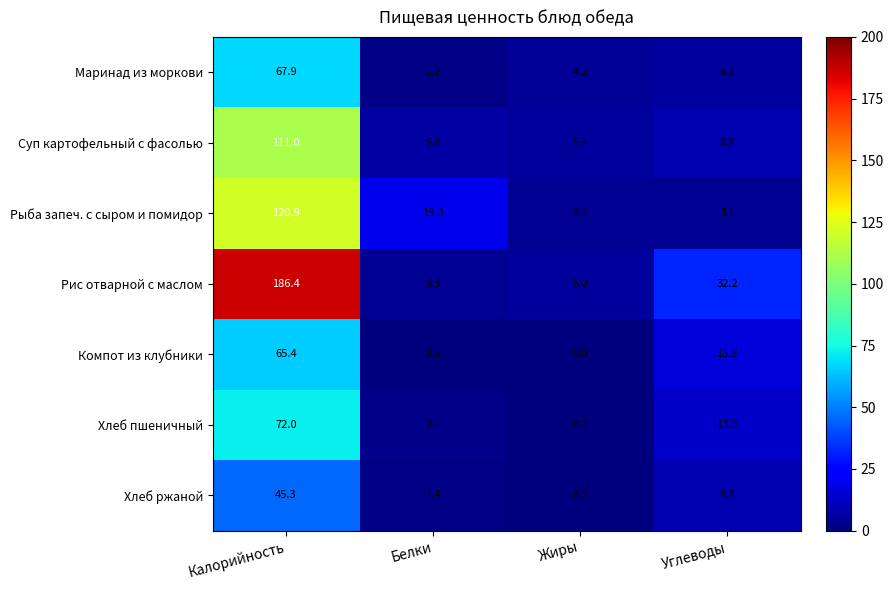

The Хлеб пшеничный series shows 13.3 at Углеводы. True or false?

True